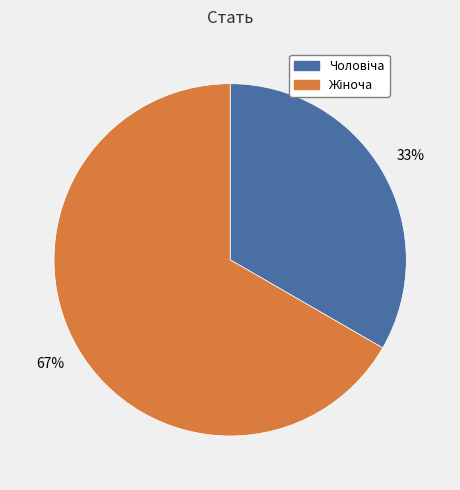

Is there a majority slice in this chart?

Yes